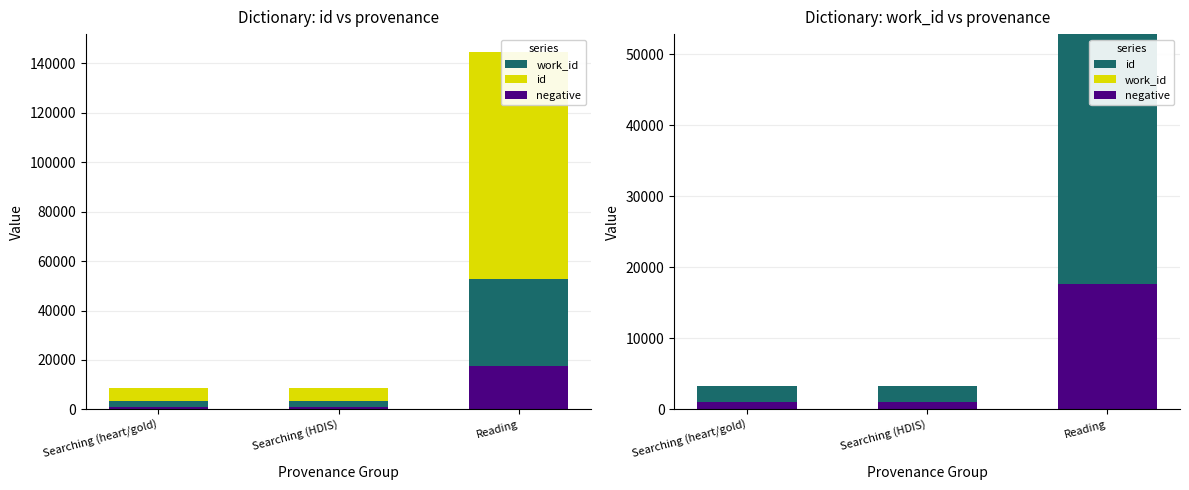

Where is id nearest to the value 28085?

Searching (HDIS)